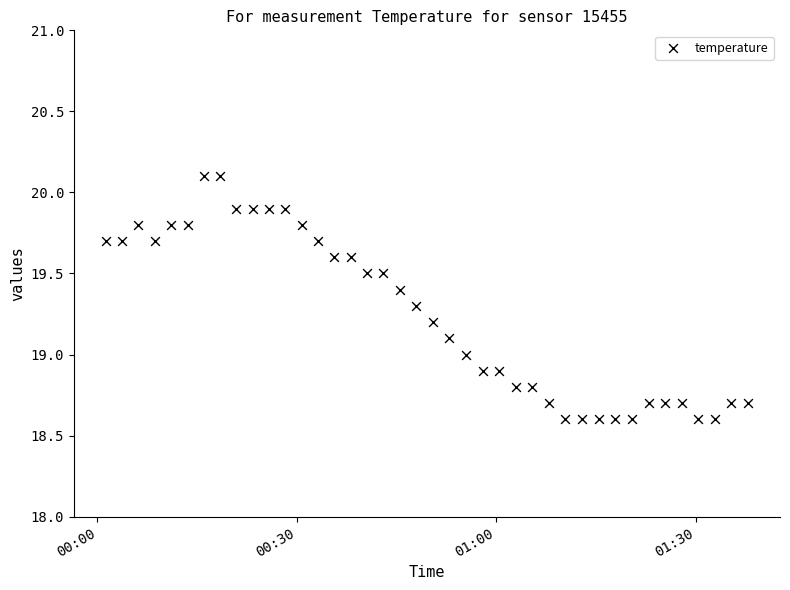

What is the range of Y values (max minus min)?

1.5